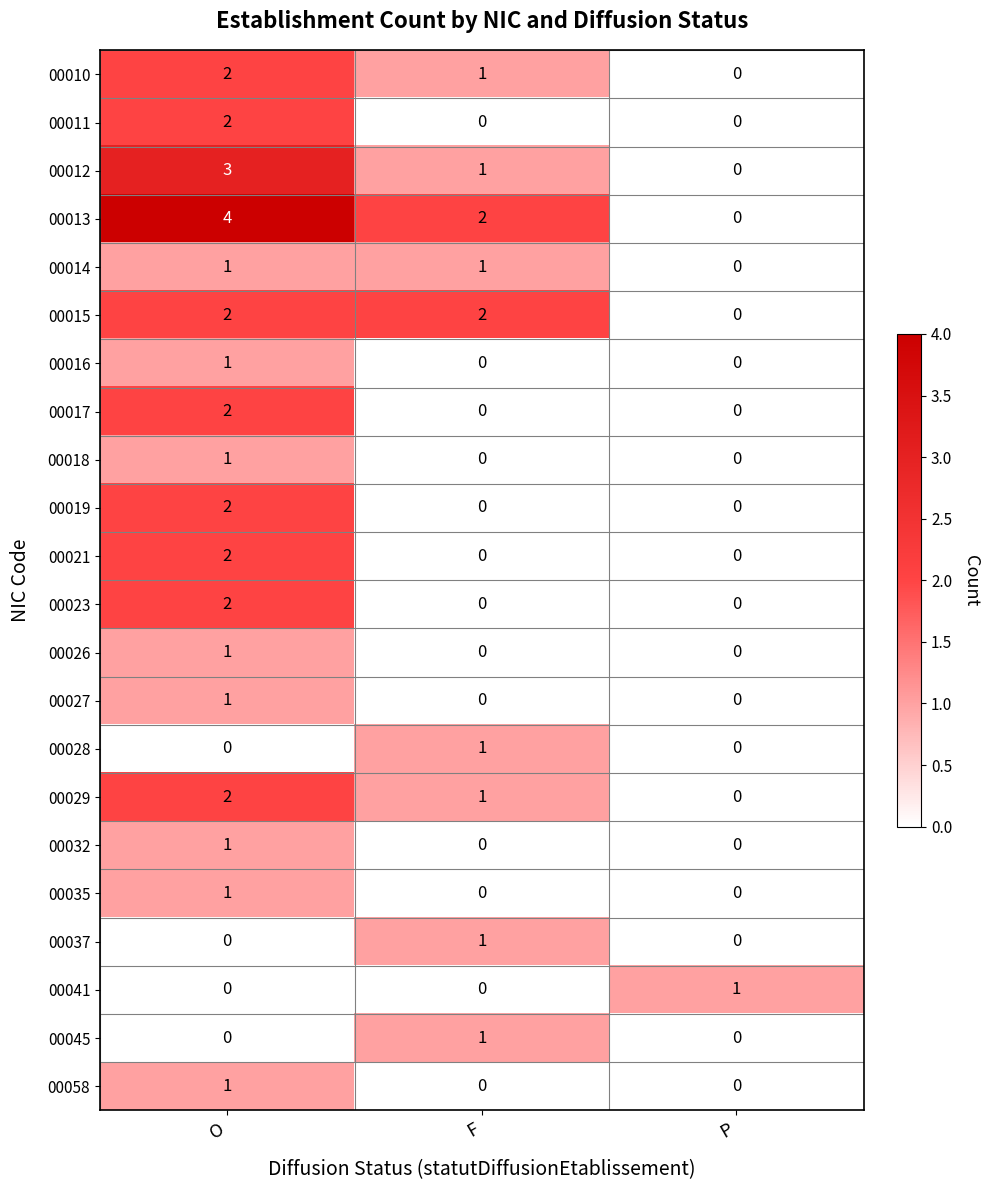

Which series has the largest range (max minus min)?

00013